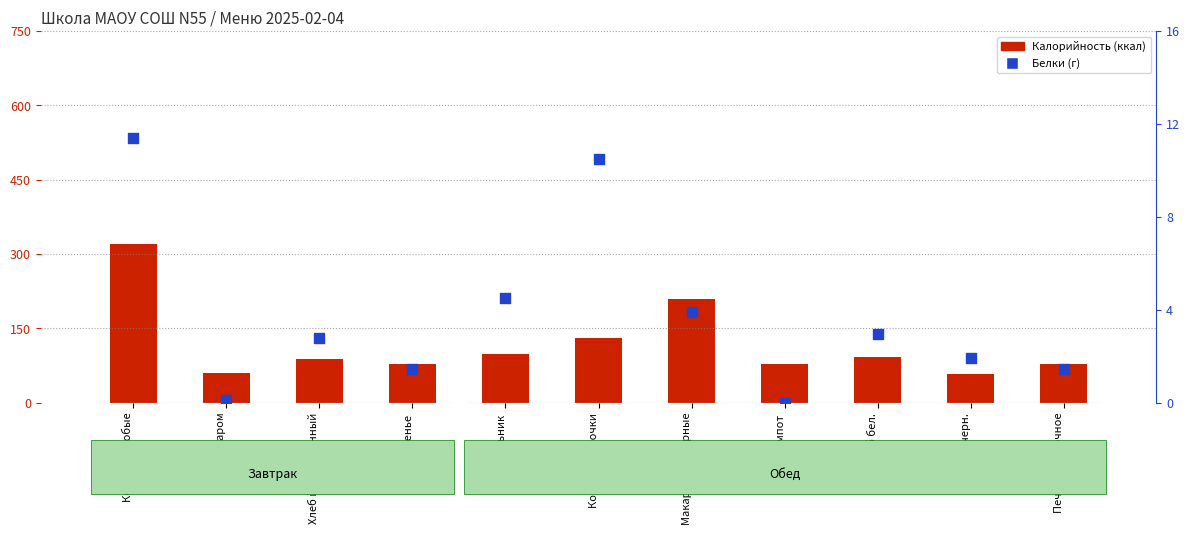

Is the value of Белки at Хлеб черн. greater than the value of Калорийность at Печенье песочное?

No